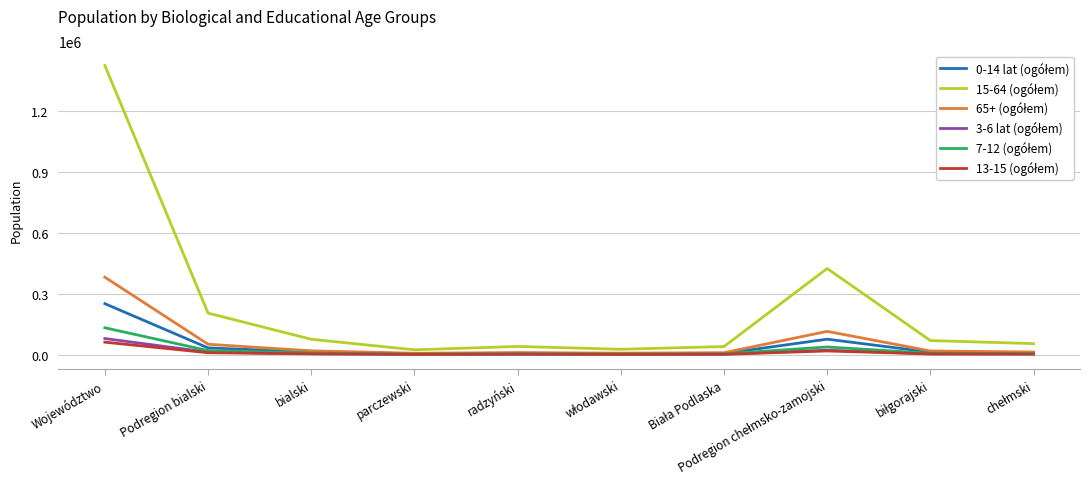

At which category is the sum across all series the highest?

Województwo